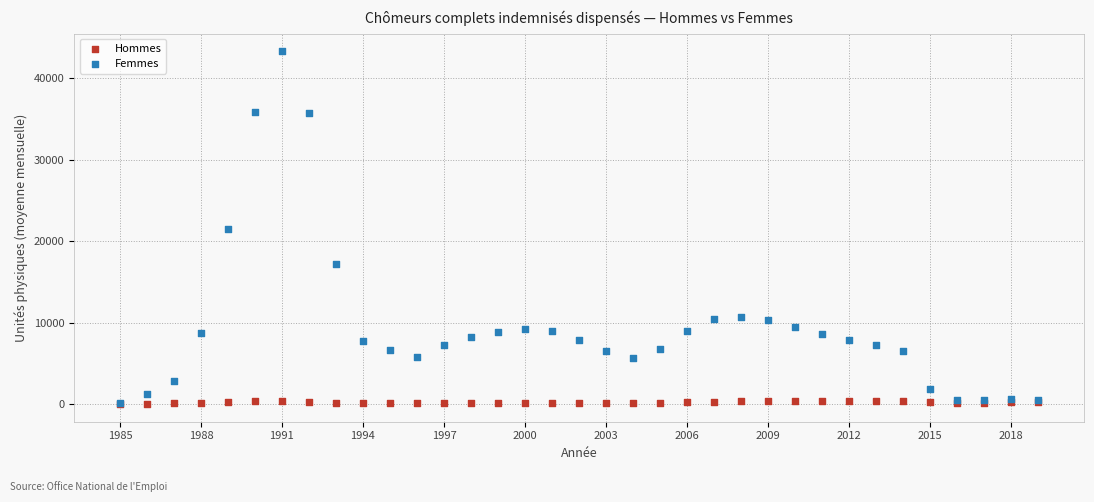

Which series has the widest spread of Y values?

Femmes